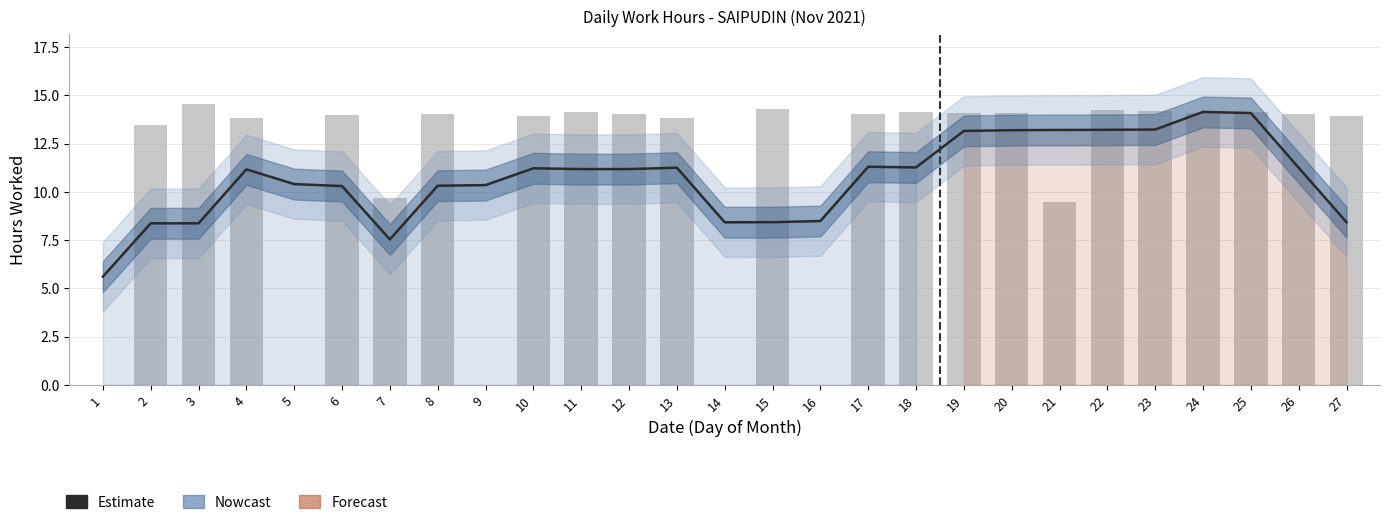

Rank the categories by value from lowest to highest.

1, 7, 2, 3, 14, 15, 27, 16, 6, 8, 9, 5, 4, 11, 12, 10, 26, 13, 18, 17, 19, 20, 21, 22, 23, 25, 24